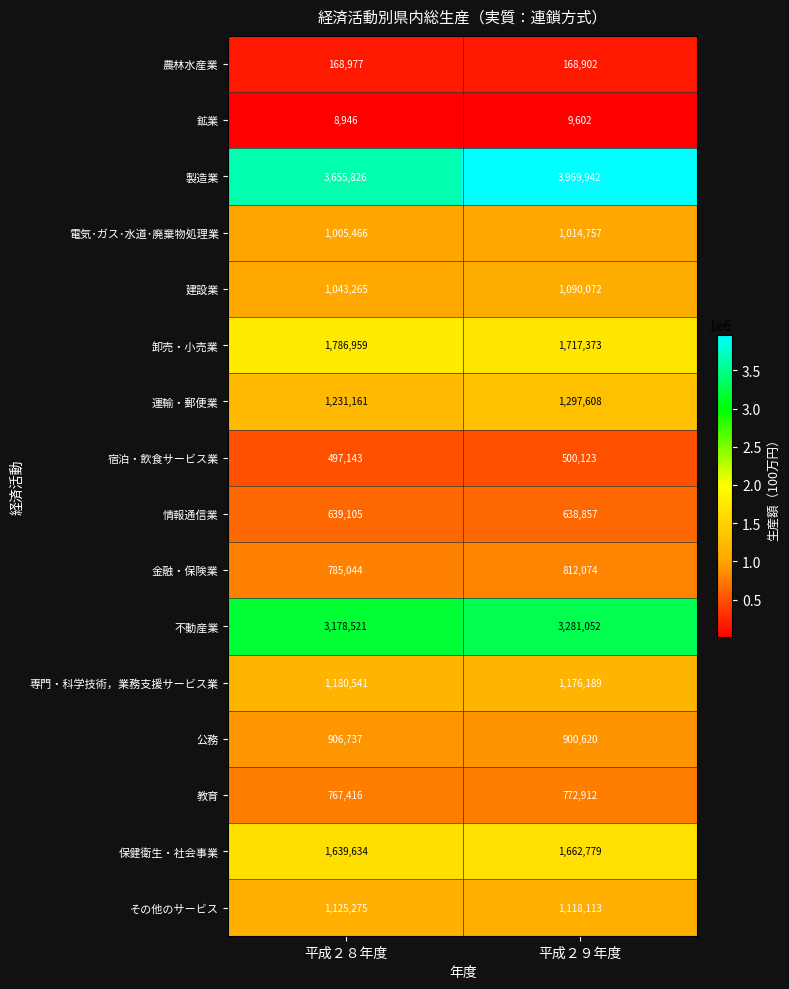

Which series has the largest range (max minus min)?

製造業